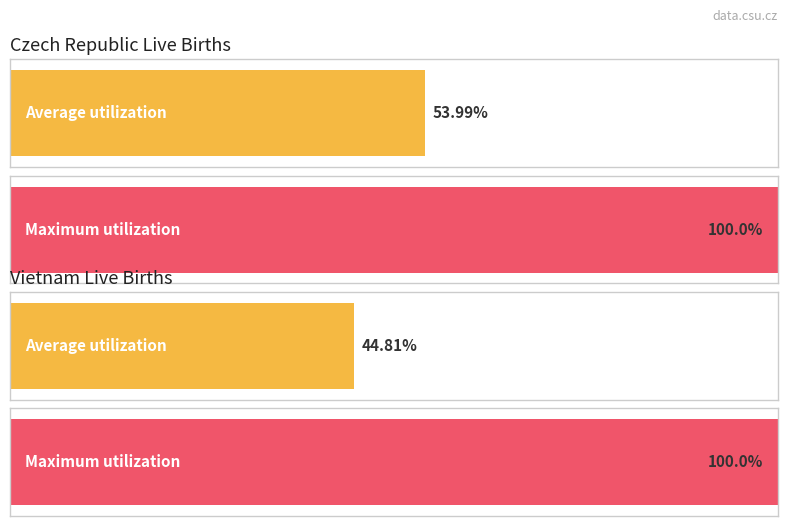

Which series has the largest range (max minus min)?

Vietnam